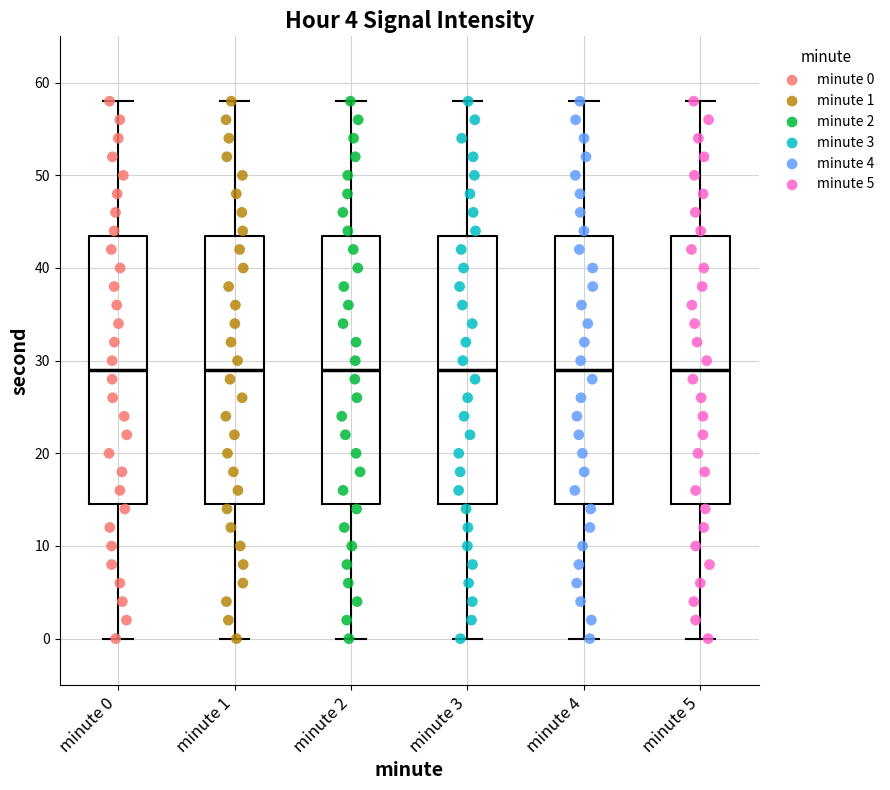

Reading left to right, transcribe this box plot: for each box, give where its median line is, the range the box spans, and where its two whiskers end, as read against the y-axis. The values are not printed on the chart, so give them approximately, as read against the axis.

minute 0: median 29, box 15 to 44, whiskers 0 to 58
minute 1: median 29, box 15 to 44, whiskers 0 to 58
minute 2: median 29, box 15 to 44, whiskers 0 to 58
minute 3: median 29, box 15 to 44, whiskers 0 to 58
minute 4: median 29, box 15 to 44, whiskers 0 to 58
minute 5: median 29, box 15 to 44, whiskers 0 to 58